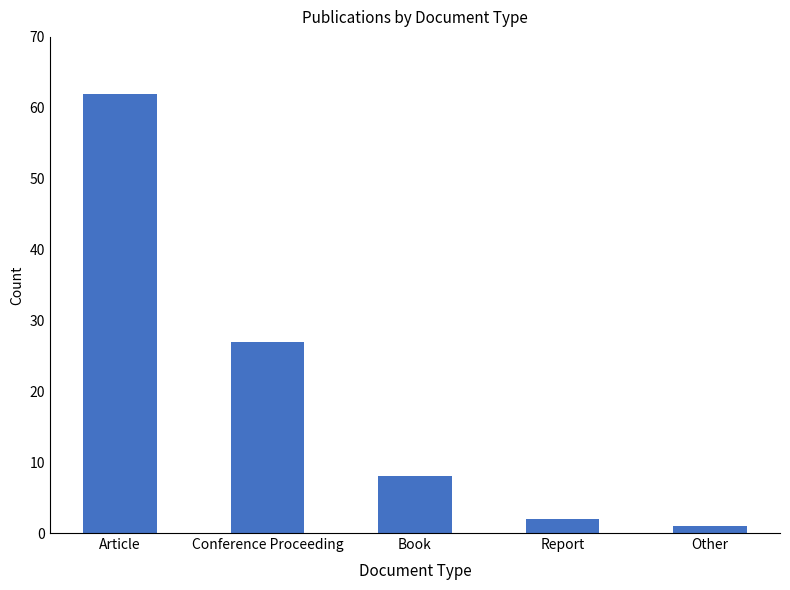

How many series are shown in this chart?

1